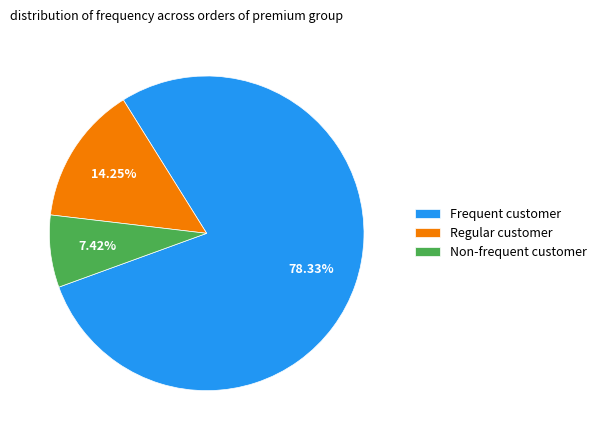

What is the smallest slice in the pie chart?

Non-frequent customer